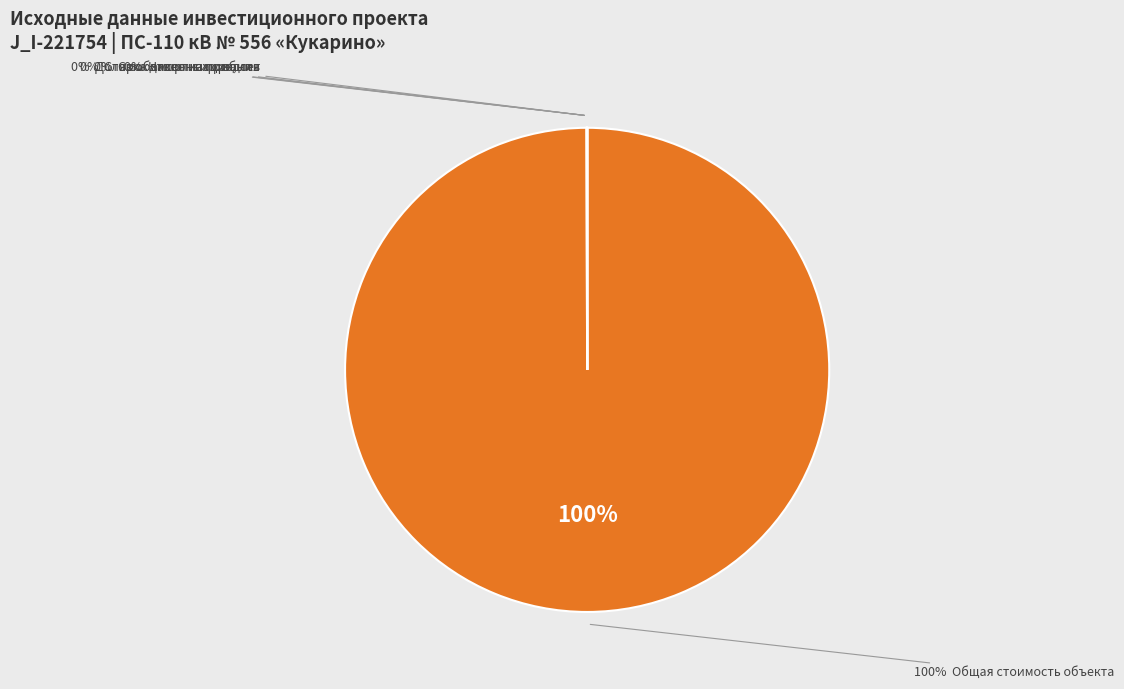

The Общая стоимость объекта slice represents 100% of the pie. True or false?

True